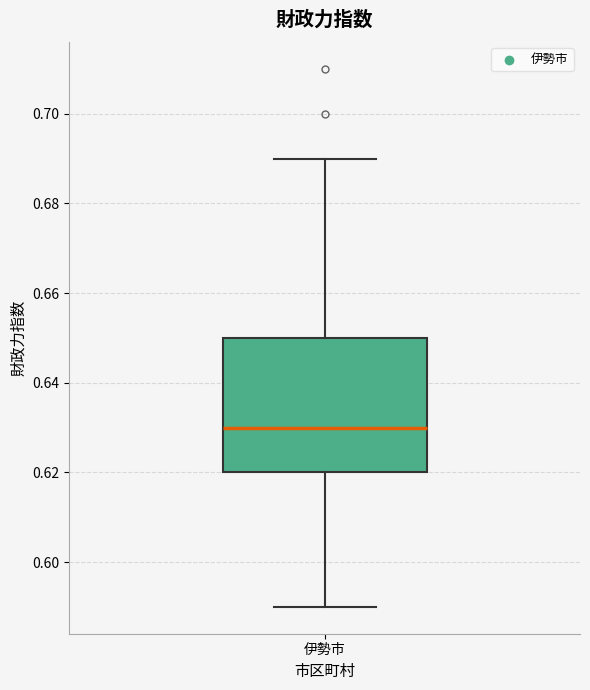

Transcribe this box plot: give where the median line is, the range the box spans, and where the two whiskers end, as read against the y-axis. The values are not printed on the chart, so give them approximately, as read against the axis.

median 0.63, box 0.62 to 0.65, whiskers 0.59 to 0.69